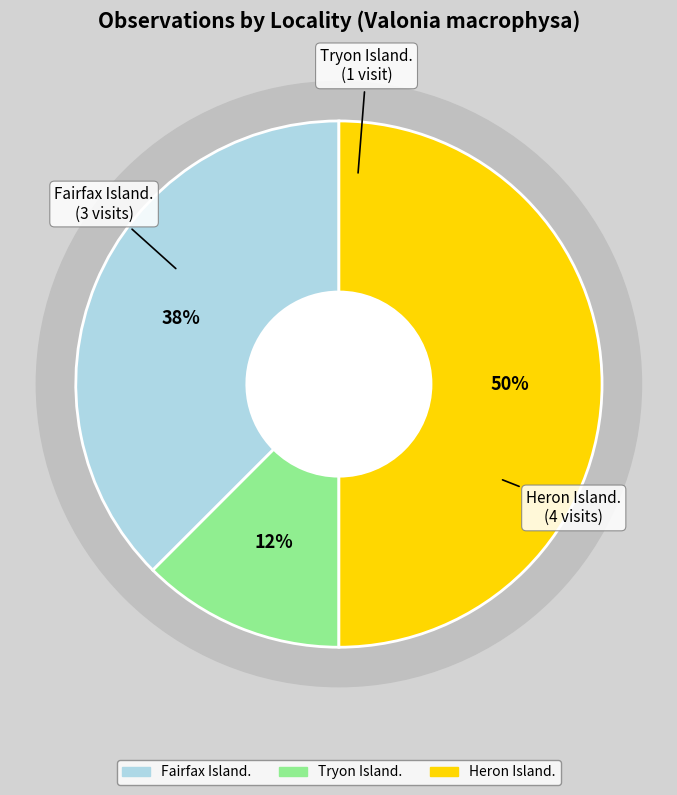

What percentage is the Tryon Island. slice, to the nearest percent?

12%